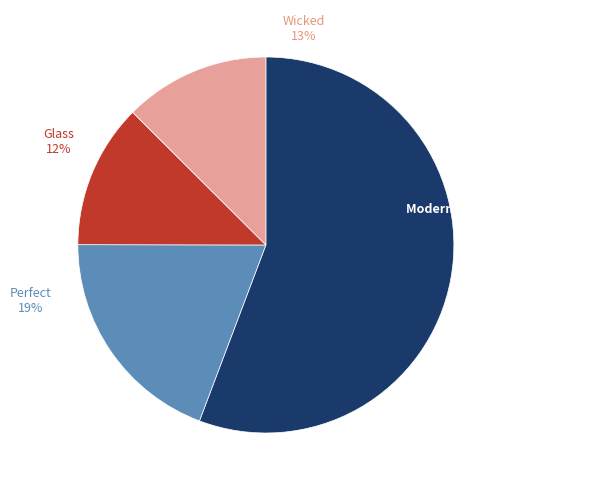

Is there a majority slice in this chart?

Yes